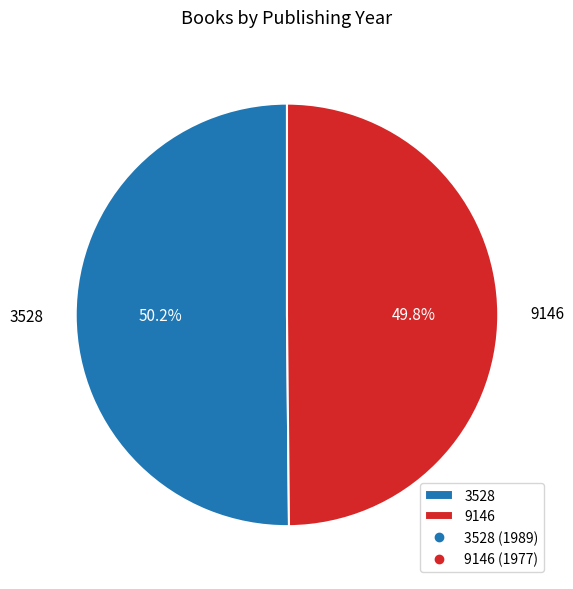

Approximately how many times larger is the value at 9146 compared to 3528?

1.0